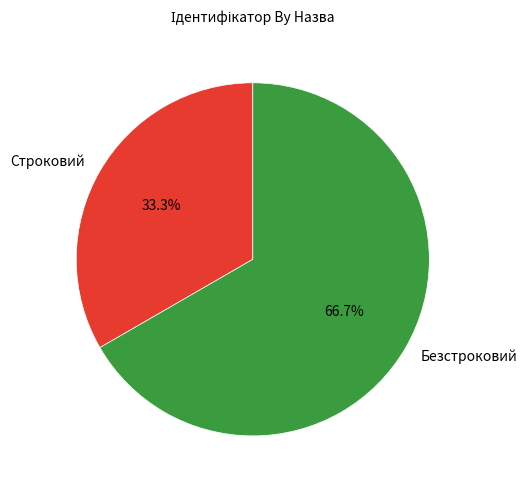

Count the number of slices in the pie.

2